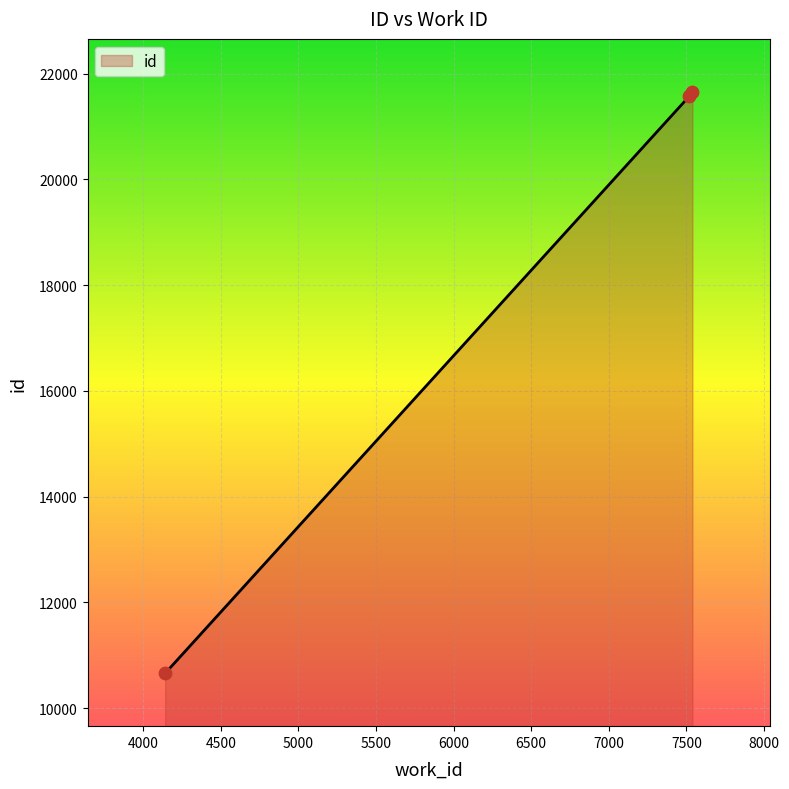

What is the difference between the maximum and minimum values?

10999